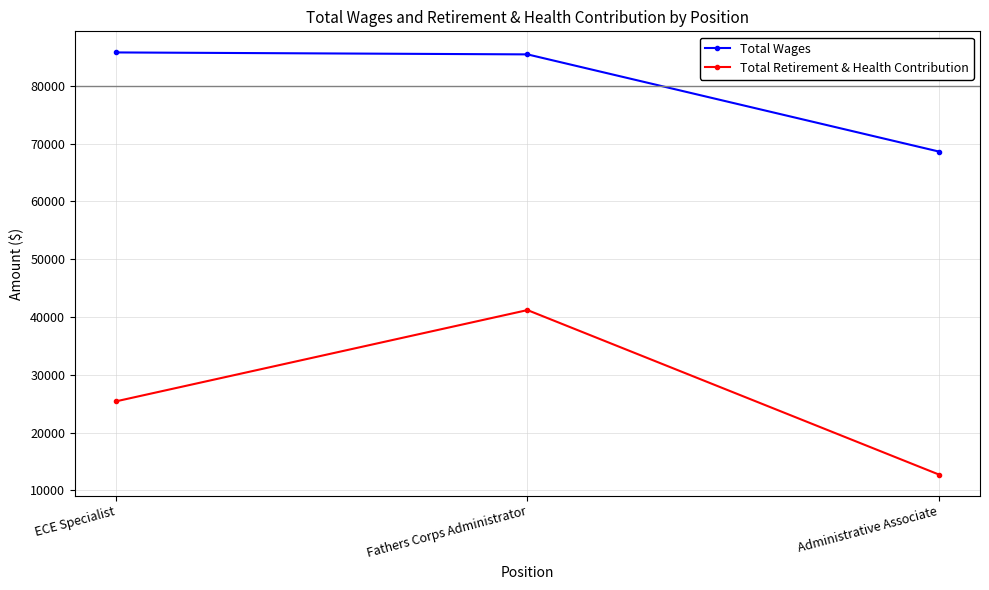

How many series are shown in this chart?

2